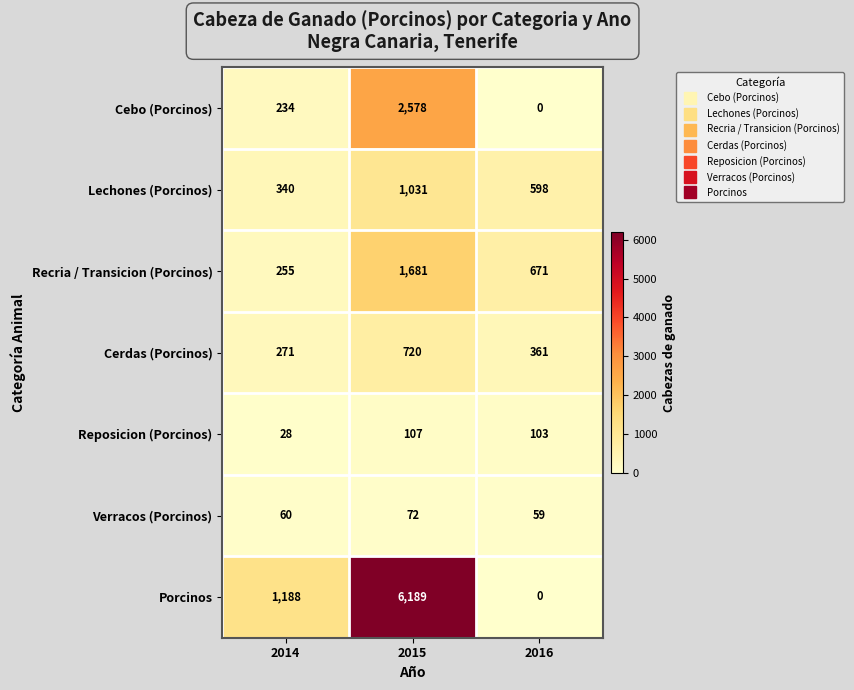

What is the difference between the highest and lowest values at 2015?

6117